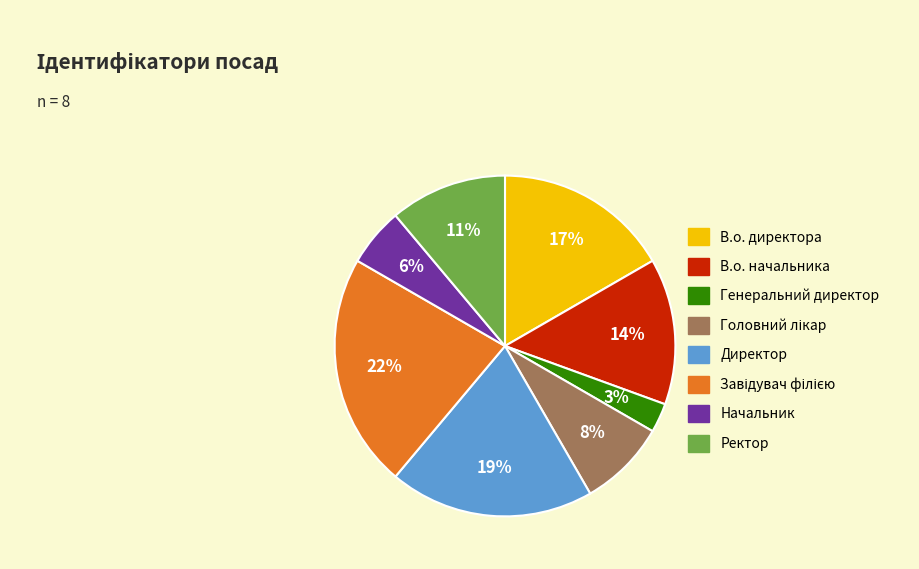

Which slice is the smallest?

Генеральний директор